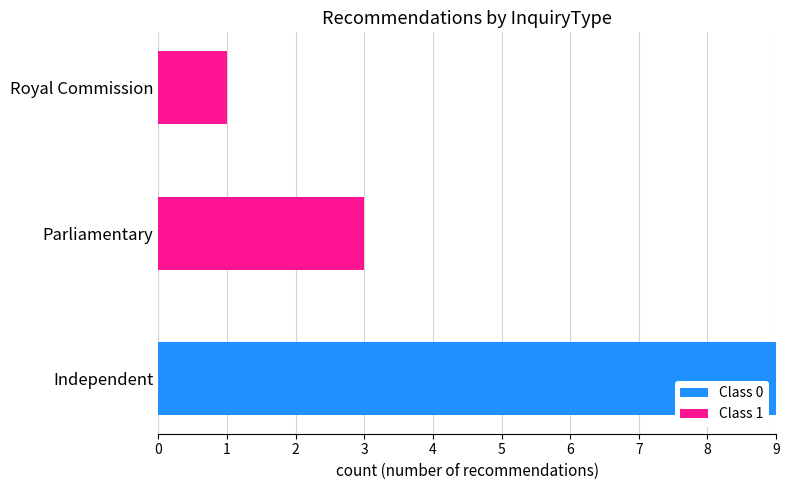

Which category has the highest value in the Class 0 series?

Independent